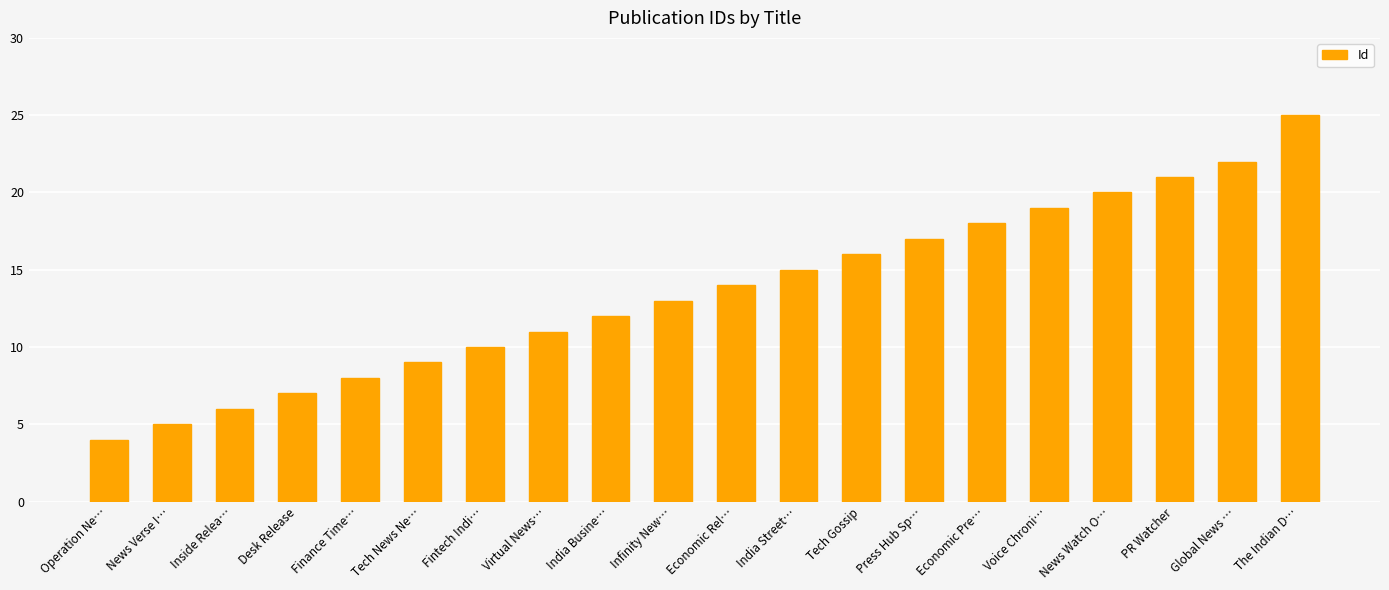

List the labels in order of value, largest first.

The Indian D…, Global News …, PR Watcher, News Watch O…, Voice Chroni…, Economic Pre…, Press Hub Sp…, Tech Gossip, India Street…, Economic Rel…, Infinity New…, India Busine…, Virtual News…, Fintech Indi…, Tech News Ne…, Finance Time…, Desk Release, Inside Relea…, News Verse I…, Operation Ne…